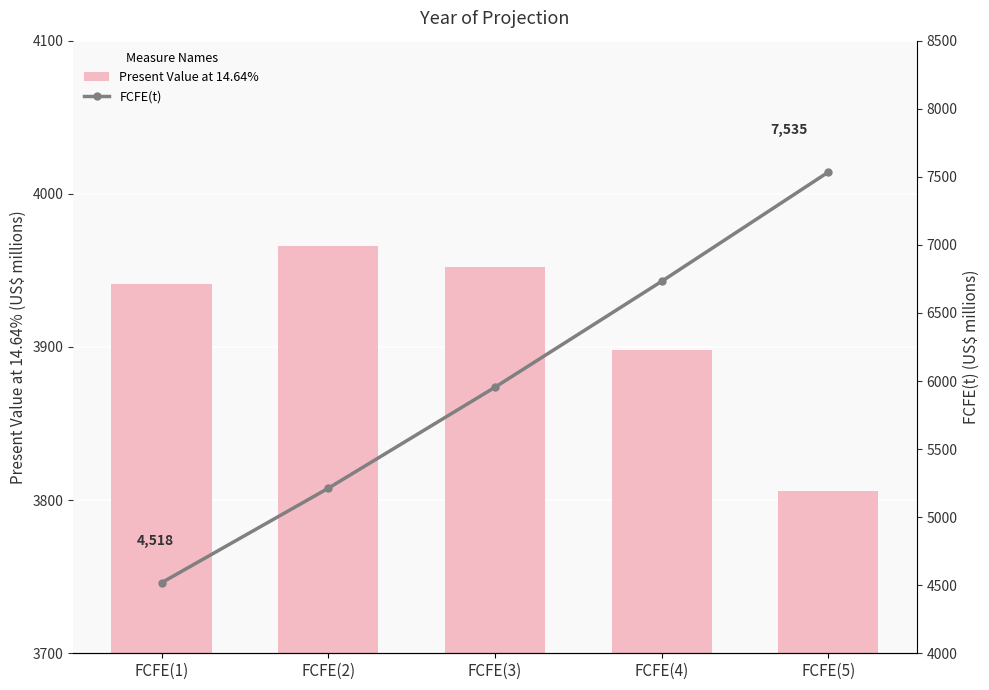

Reading left to right, list all the values displayed in this chart.

Present Value at 14.64%: FCFE(1)=3941	FCFE(2)=3966	FCFE(3)=3952	FCFE(4)=3898	FCFE(5)=3806
FCFE(t): FCFE(1)=4518	FCFE(2)=5212	FCFE(3)=5954	FCFE(4)=6732	FCFE(5)=7535